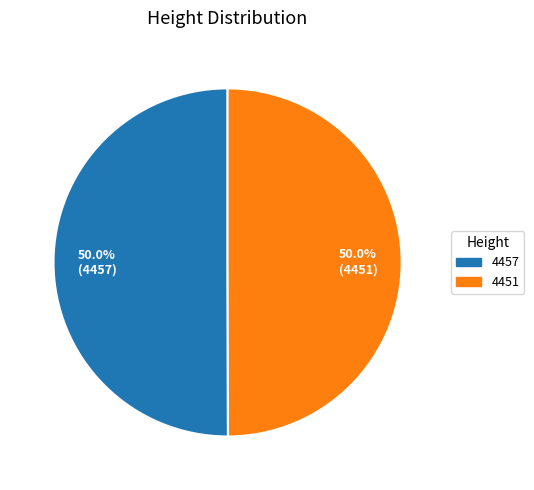

True or false: 4451 accounts for 50% of the total.

True